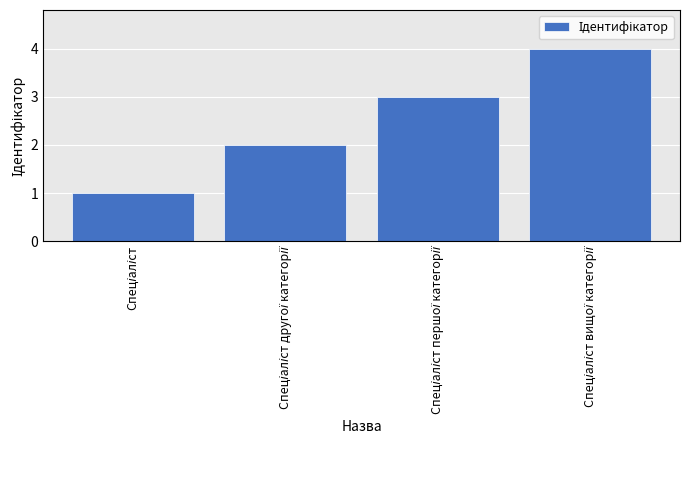

What is the difference between the maximum and minimum values?

3